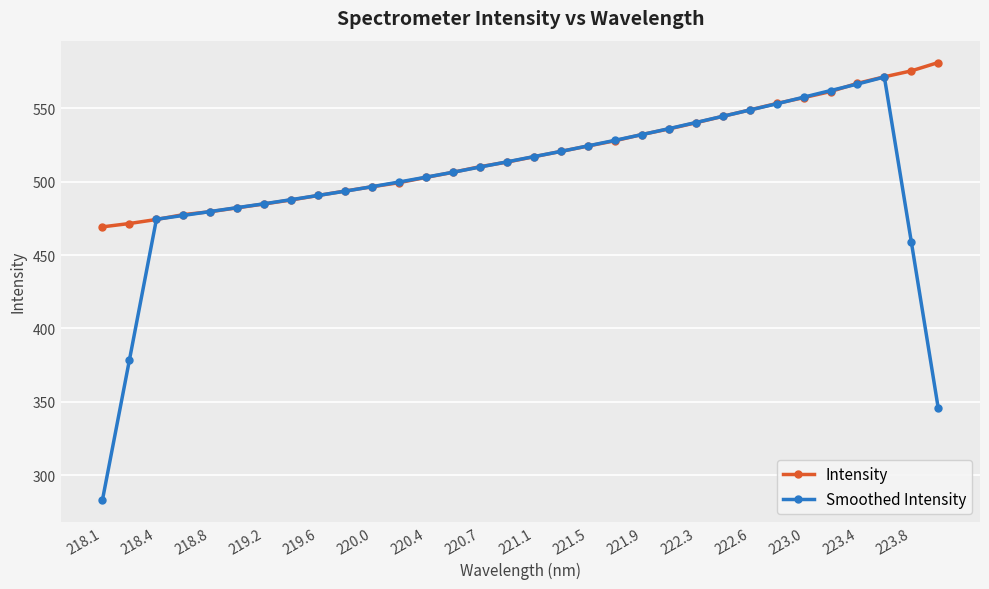

Which series has the widest spread of values?

Smoothed Intensity